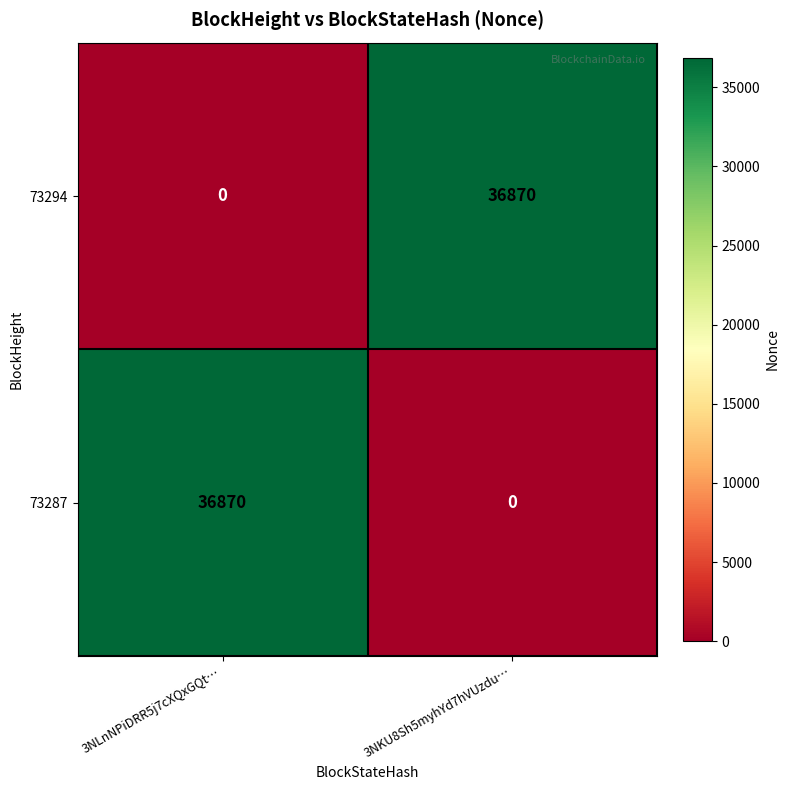

Is it true that 73294 equals 0 at 3NLnNPiDRR5j7cXQxGQt…?

True